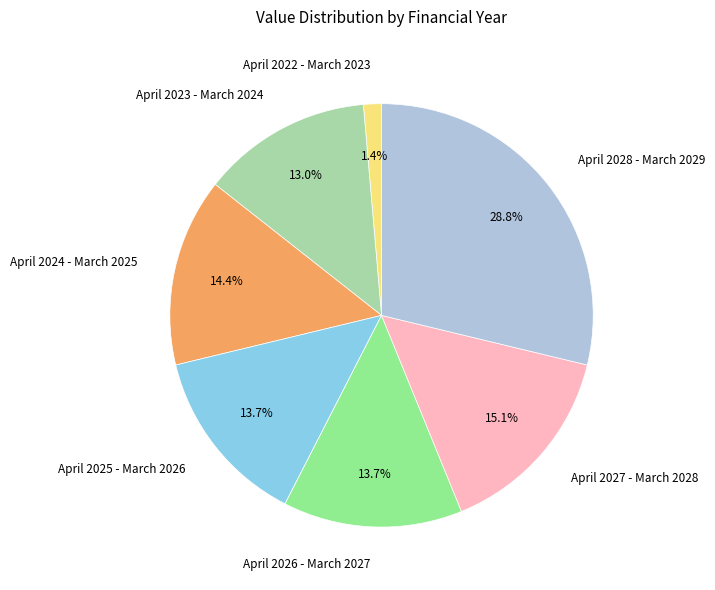

Between April 2027 - March 2028 and April 2023 - March 2024, which is larger?

April 2027 - March 2028